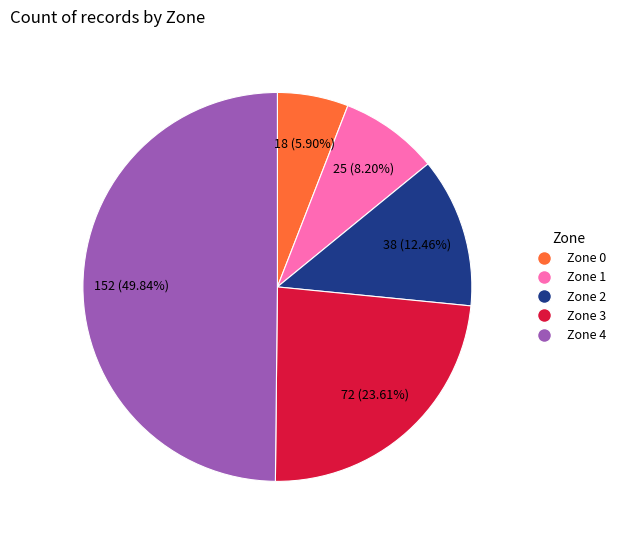

True or false: Zone 0 accounts for 1% of the total.

False